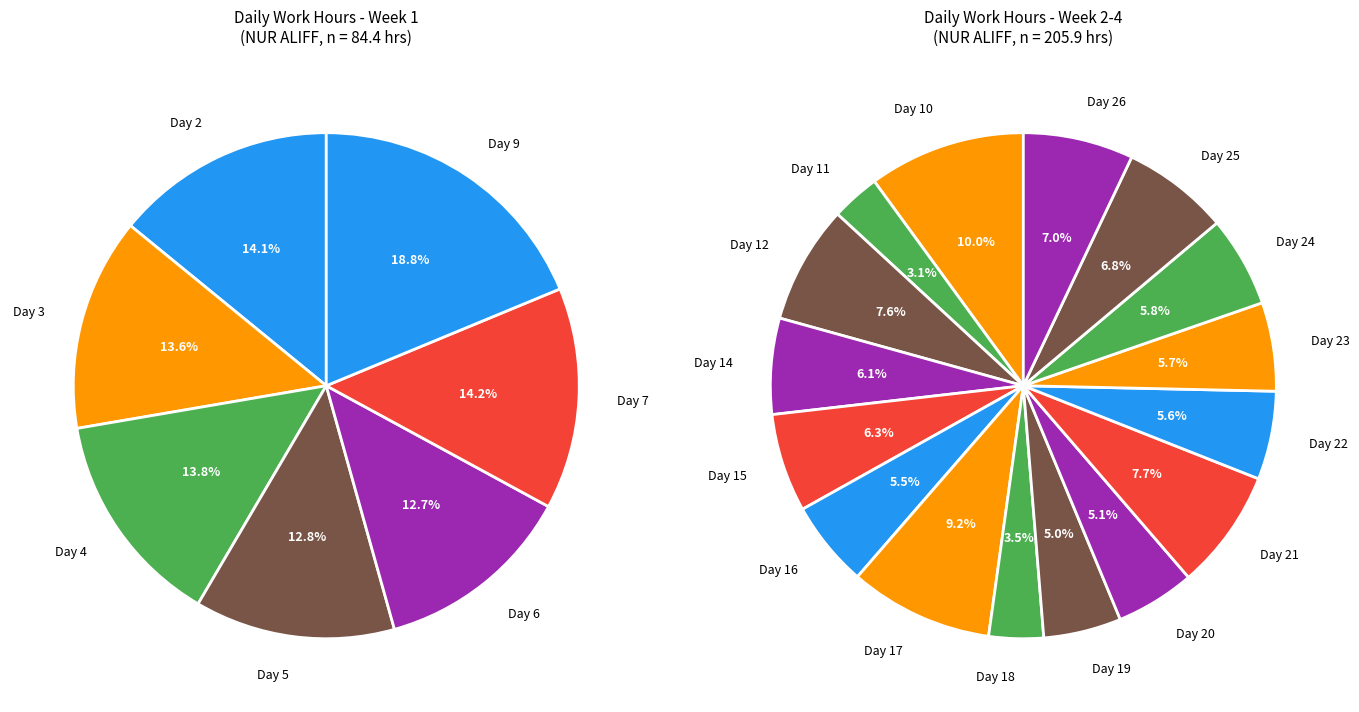

Does Day 11 account for over 50% of the chart?

No